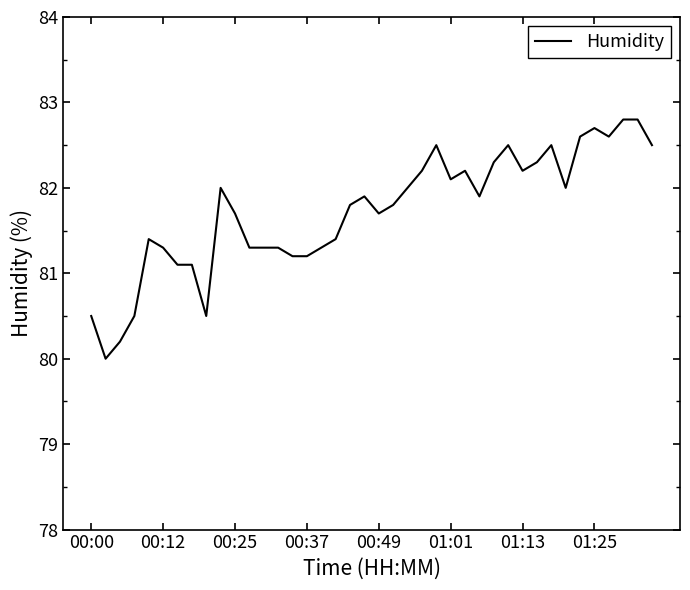

What is the maximum value shown in the chart?

82.8